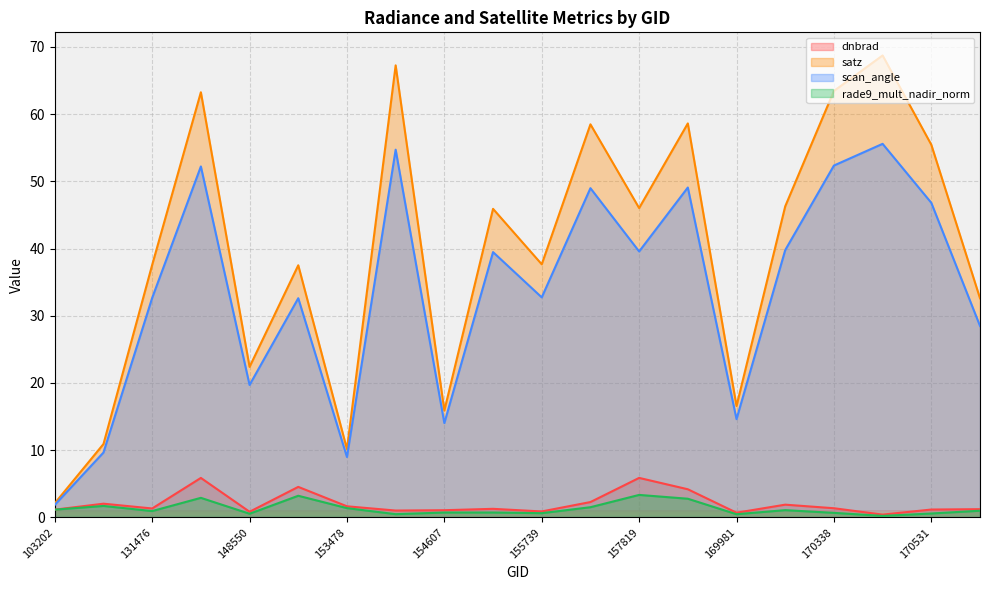

How many lines are shown in the chart?

4